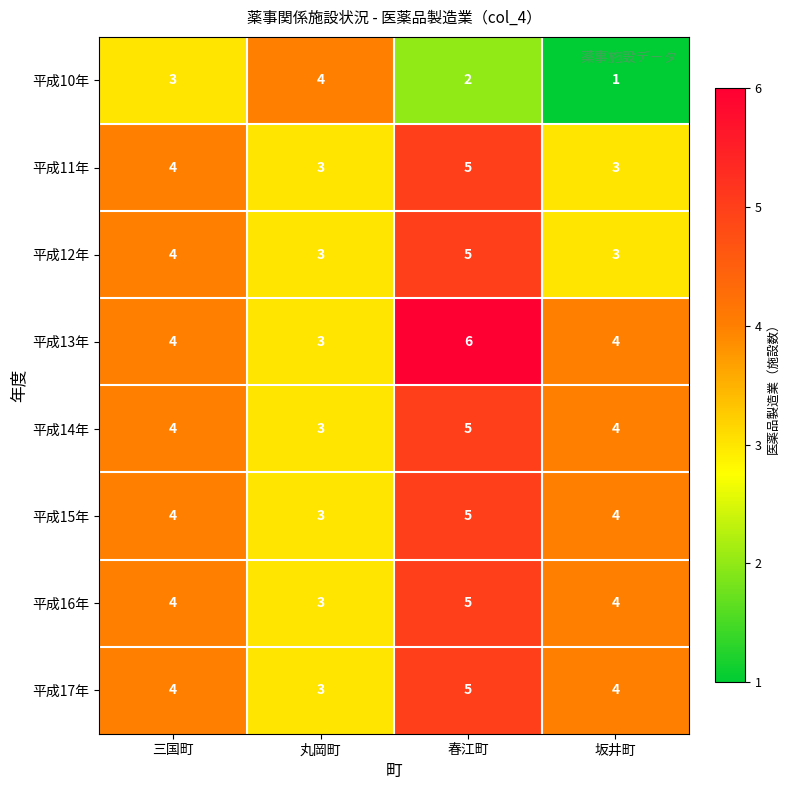

Rank the categories by 平成10年 value from highest to lowest.

丸岡町, 三国町, 春江町, 坂井町